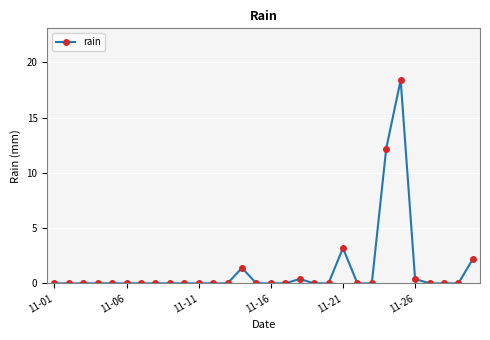

What is the difference between the maximum and minimum values?

18.4